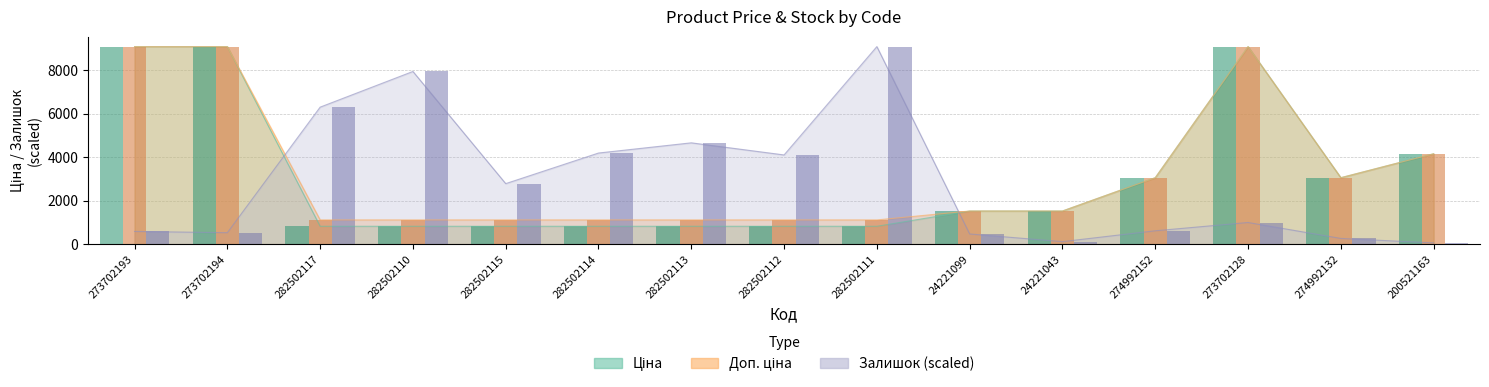

Reading right to left, what are all the values shown in this chart?

Ціна: 4161.8	3059.7	9092.0	3059.7	1526.8	1526.8	823.9	823.9	823.9	823.9	823.9	823.9	823.9	9092.0	9092.0
Доп. ціна: 4162.0	3060.0	9092.0	3060.0	1527.0	1527.0	1116.5	1116.5	1116.5	1116.5	1116.5	1116.5	1116.5	9092.0	9092.0
Залишок: 58.7	264.0	997.2	615.9	117.3	469.3	9092.0	4106.1	4663.3	4194.1	2786.3	7948.2	6305.7	527.9	586.6